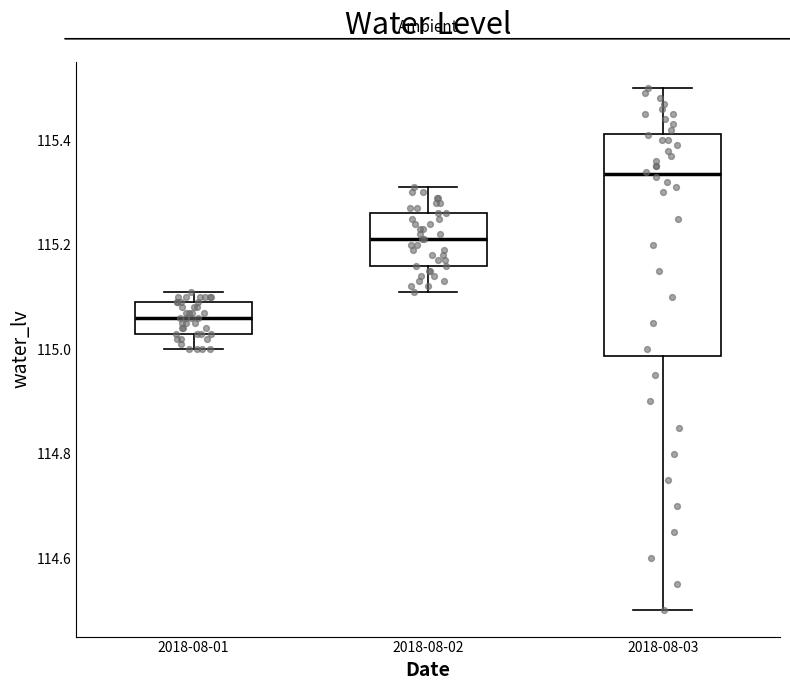

Where is the upper edge of the box for 2018-08-02 on the y-axis? The values are not printed on the chart, so give them approximately, as read against the axis.

115.26